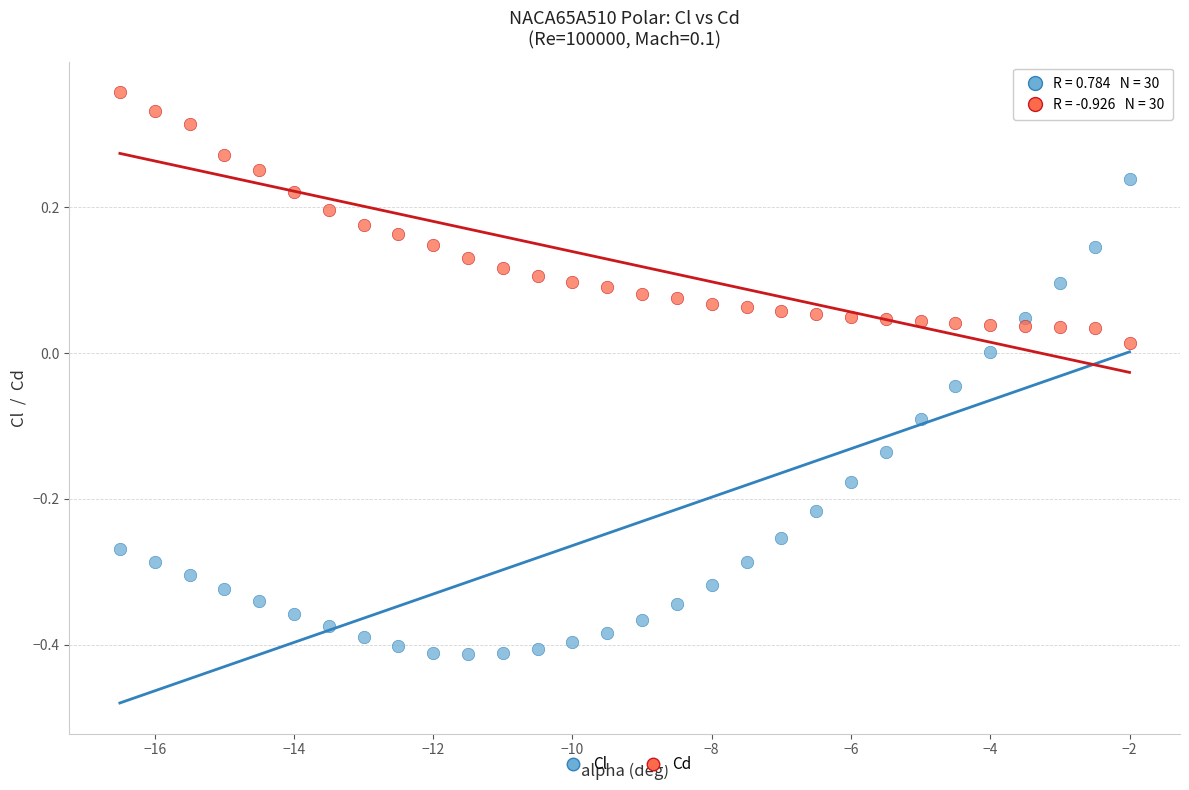

Which series reaches the minimum Y coordinate?

Cl